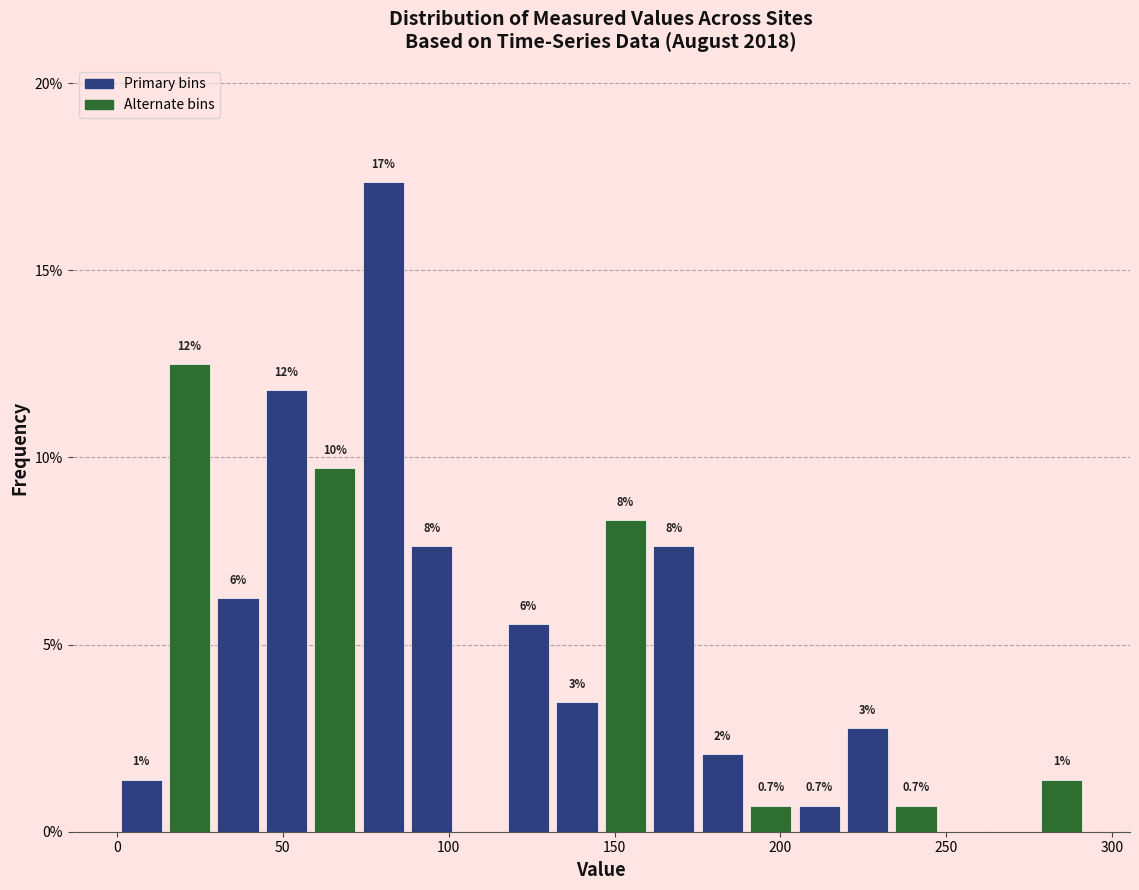

Read against the x-axis, roughly where is the centre of the tallest bar?

80